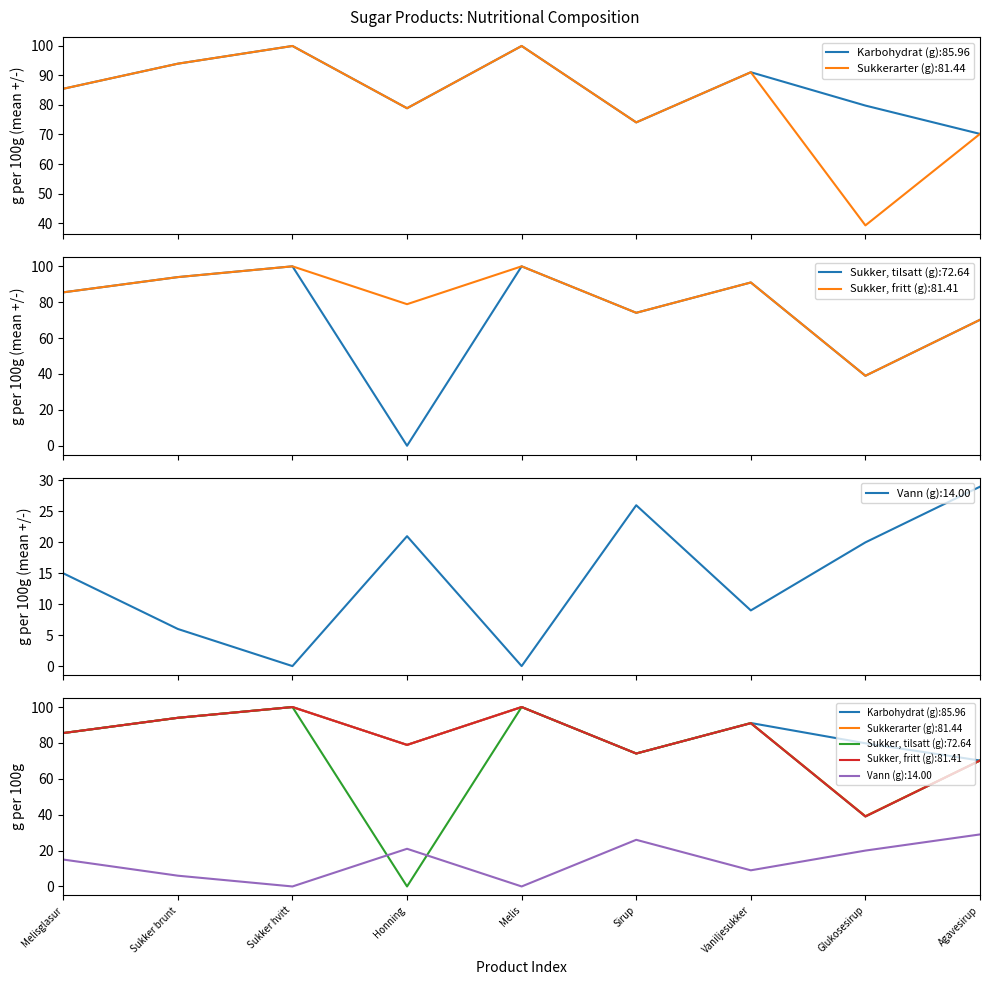

What is the label of the 5th point from the left?

Melis